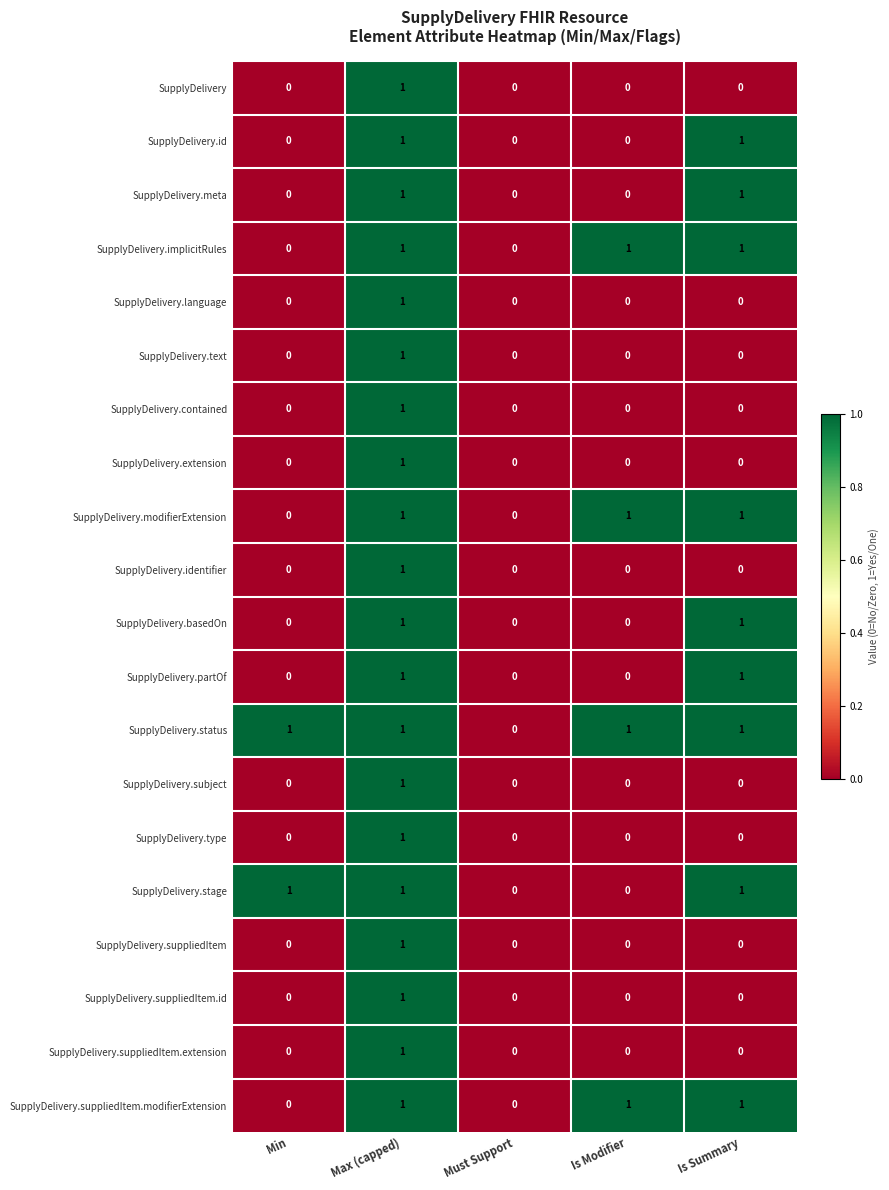

Is the value of SupplyDelivery.type at Min greater than the value of SupplyDelivery.suppliedItem.extension at Max (capped)?

No